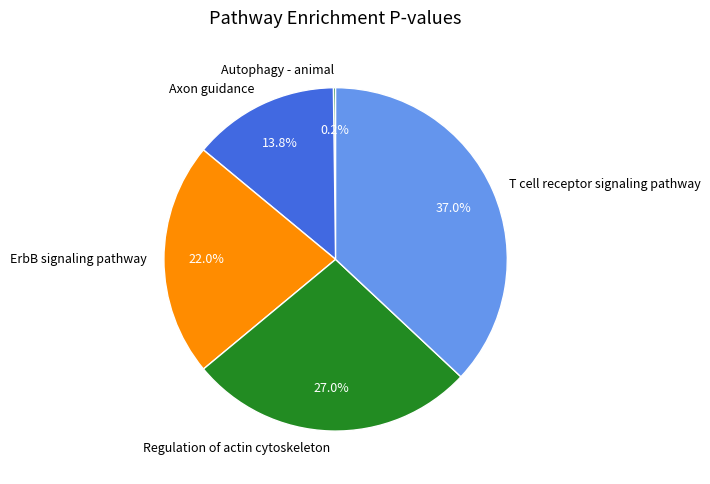

To the nearest percent, what is the difference between the largest and smallest slice percentages?

37%